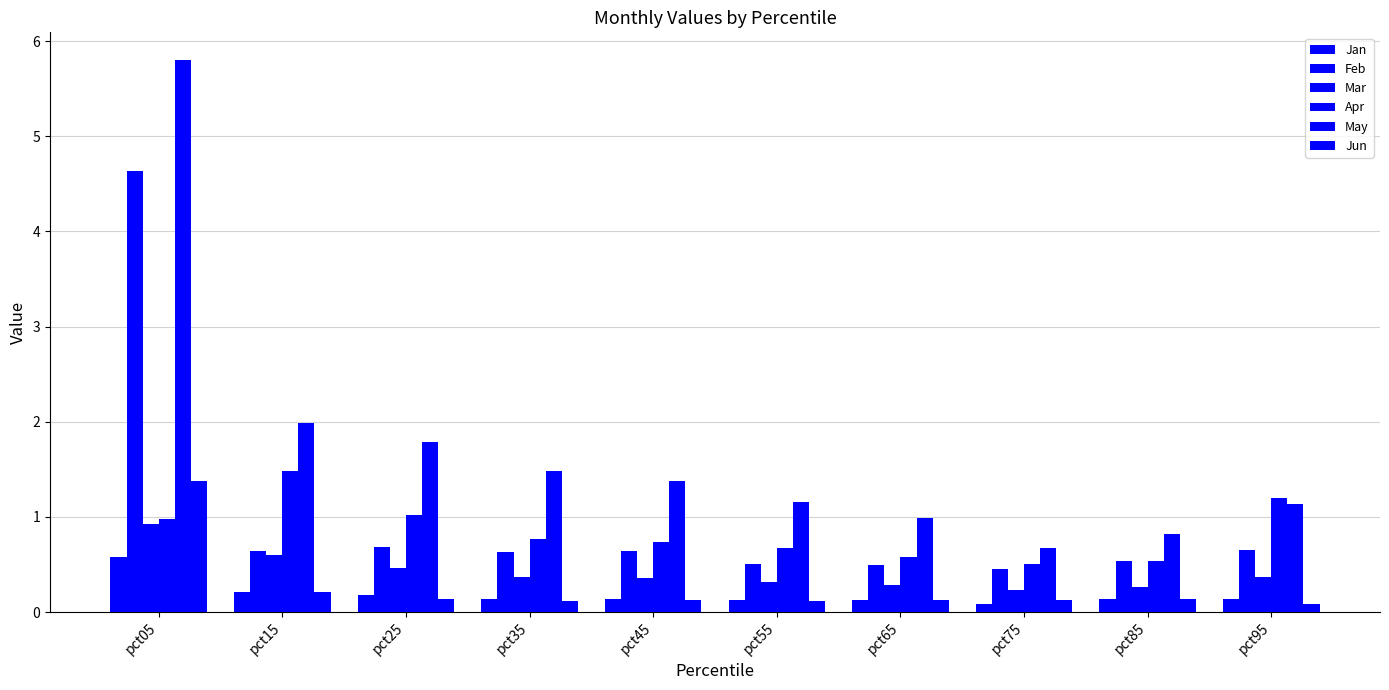

Rank the series at pct75 from lowest to highest value.

Jan, Jun, Mar, Feb, Apr, May